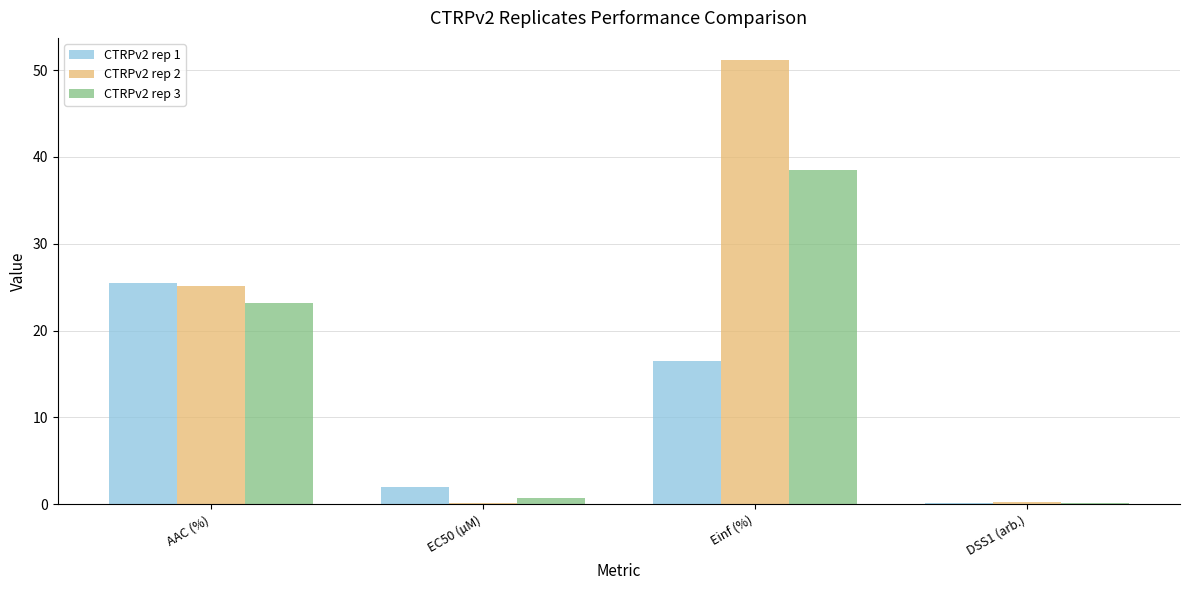

Reading left to right, what are all the values shown in this chart?

CTRPv2 rep 1: 25.5	1.9	16.5	0.2
CTRPv2 rep 2: 25.1	0.2	51.1	0.2
CTRPv2 rep 3: 23.2	0.7	38.5	0.2